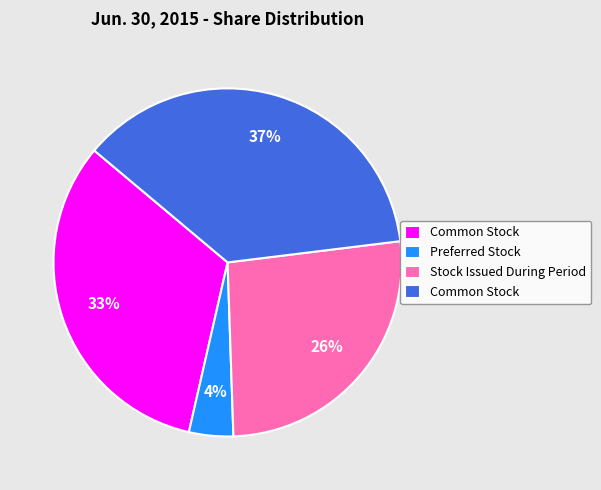

To the nearest percent, what is the difference between the largest and smallest slice percentages?

33%